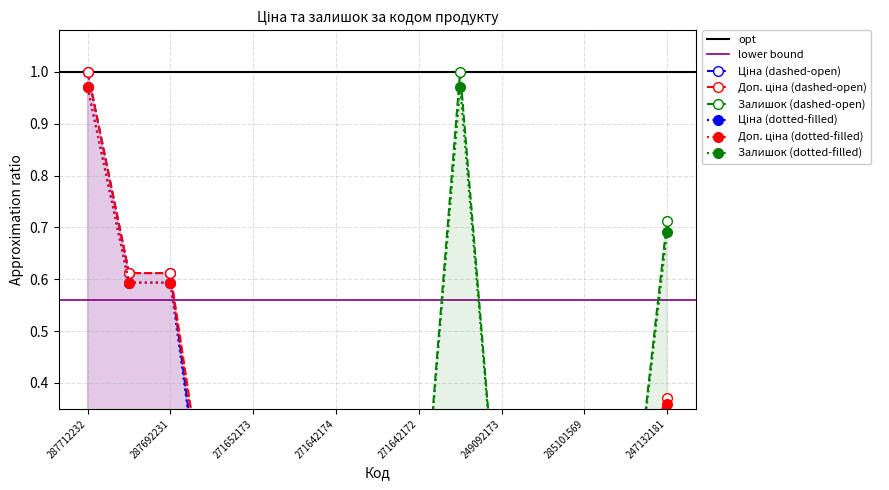

Where is Ціна nearest to the value 0?

247132181